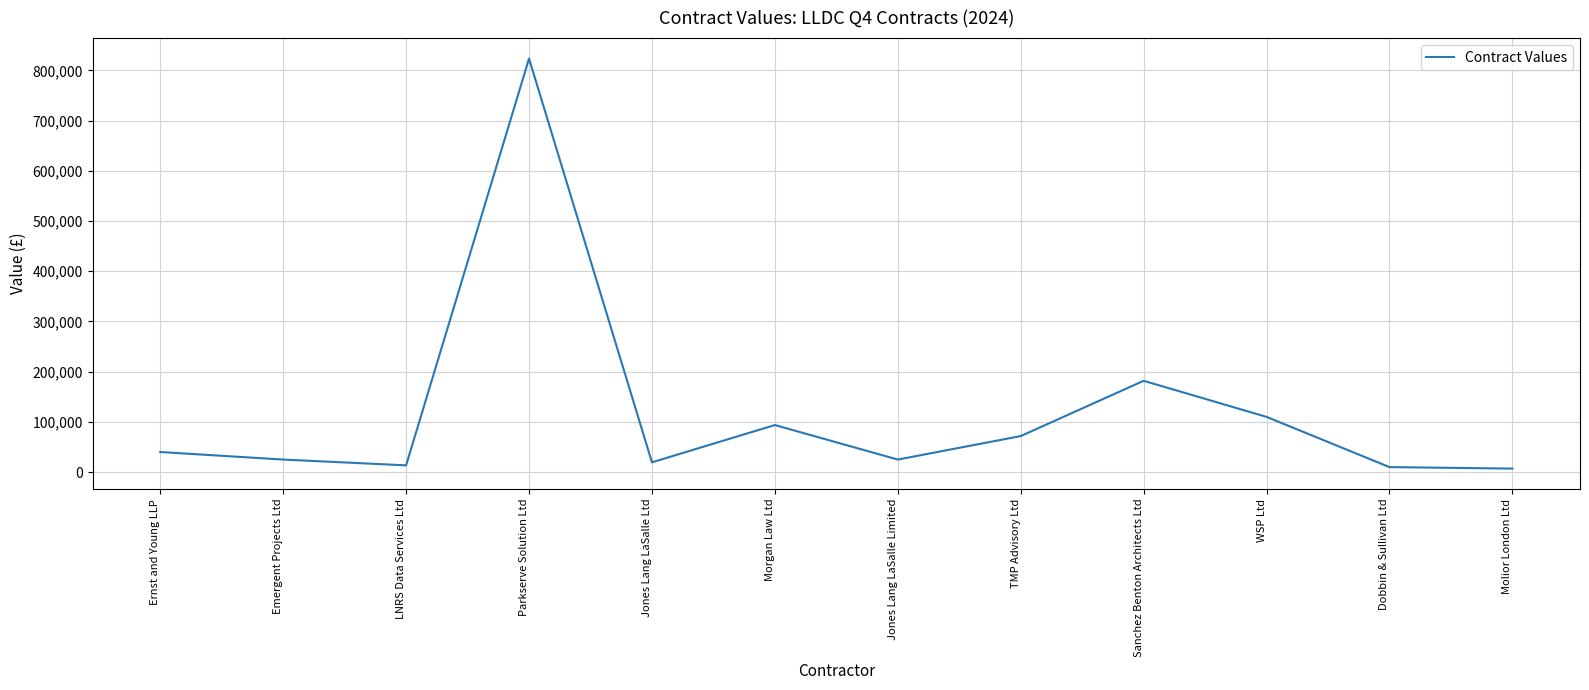

True or false: the data has more than 0 interior local peaks.

True